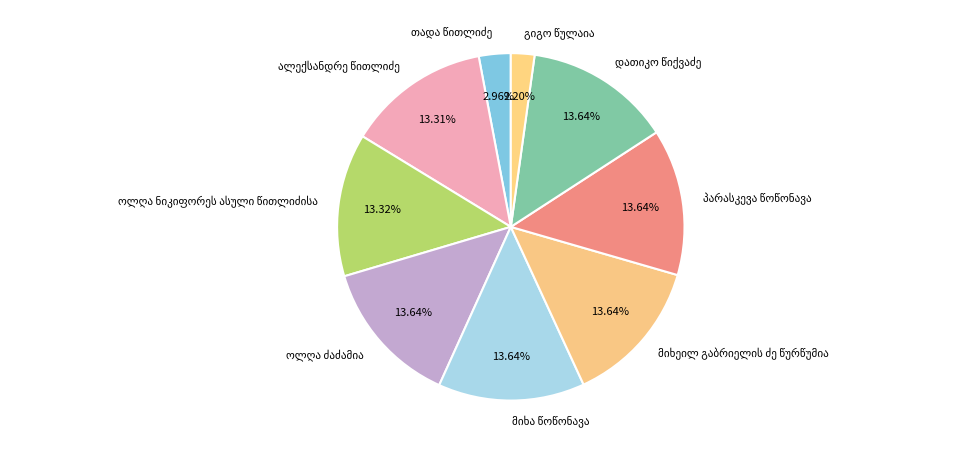

Is there any slice that represents more than half of the pie?

No